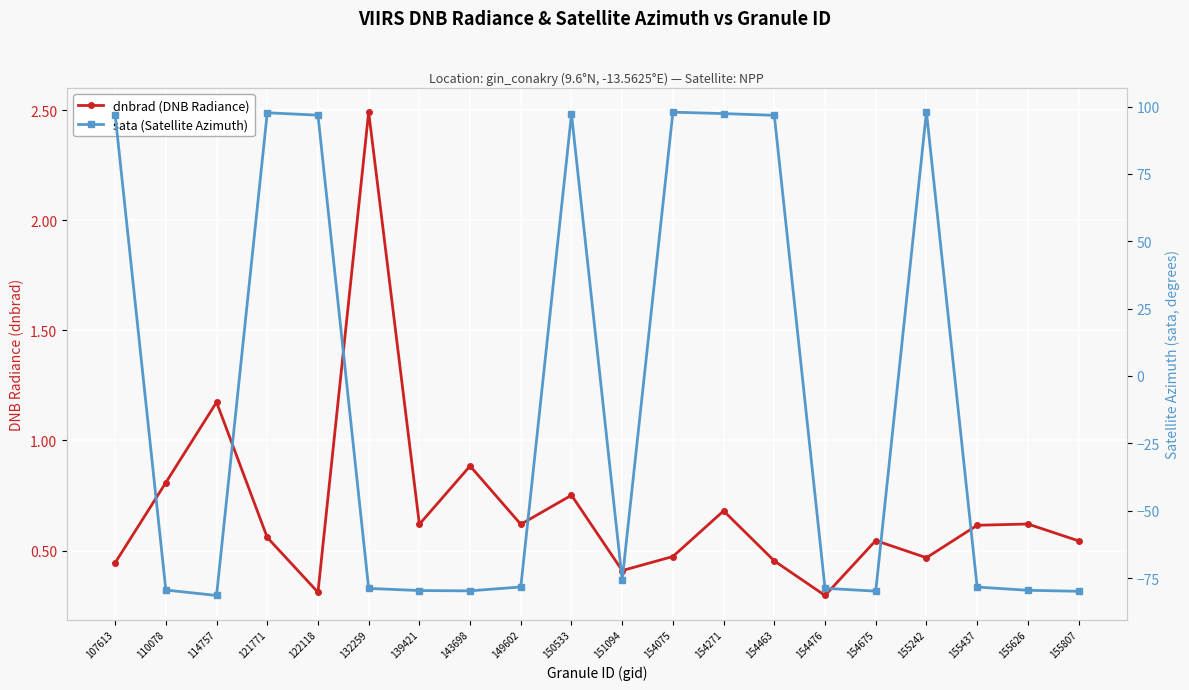

List the series in order of their overall mean, highest first.

dnbrad (DNB Radiance), sata (Satellite Azimuth)